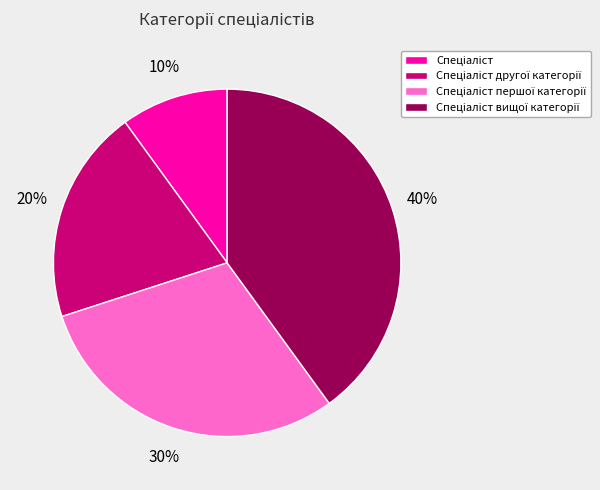

To the nearest percent, what is the average slice percentage?

25%